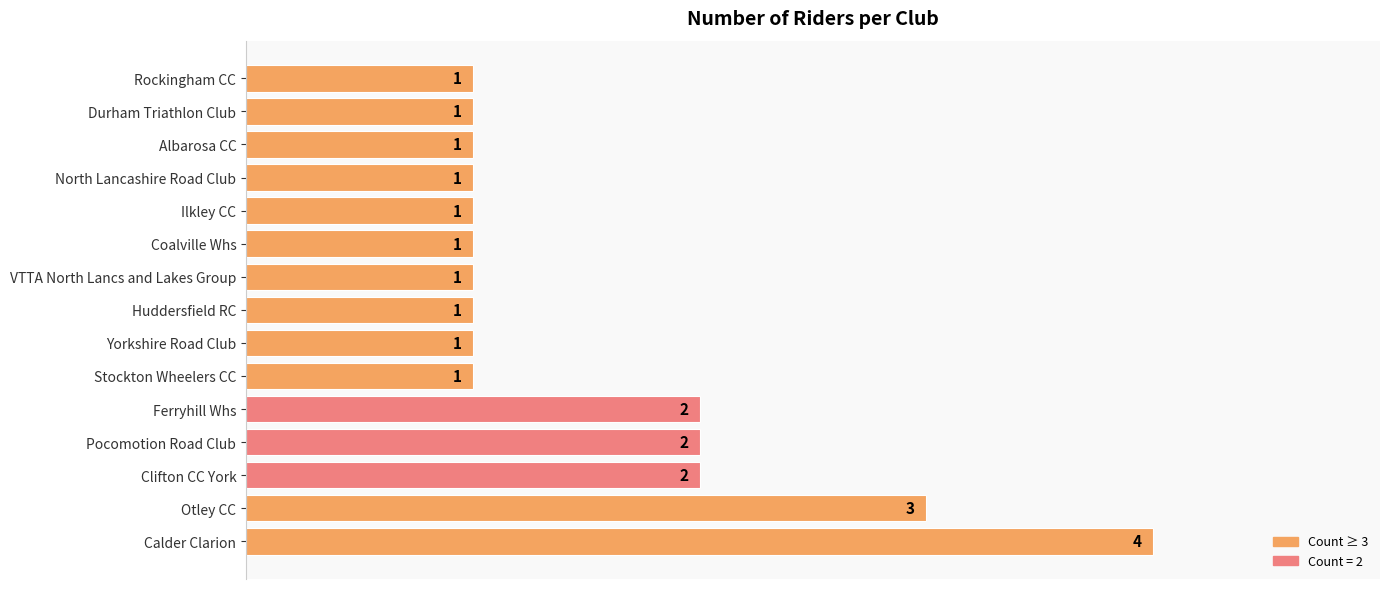

Does the chart contain stacked bars?

No